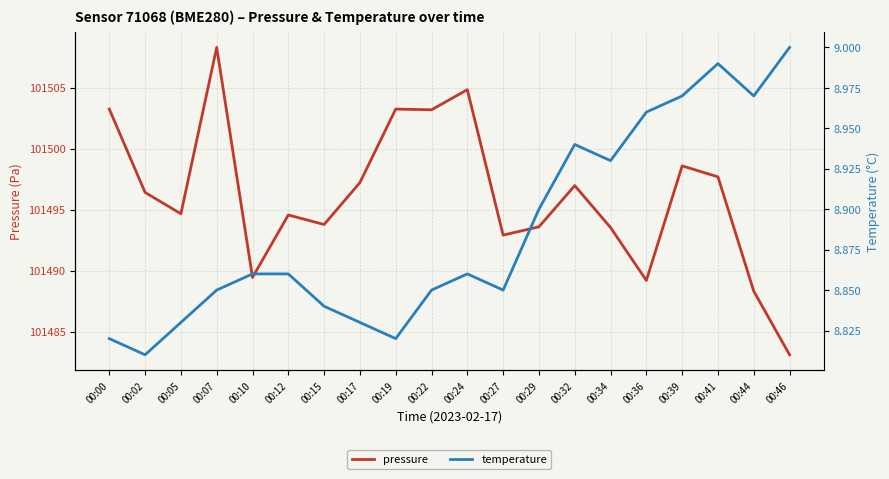

What is the difference between the temperature values at 00:22 and 00:29?

0.1